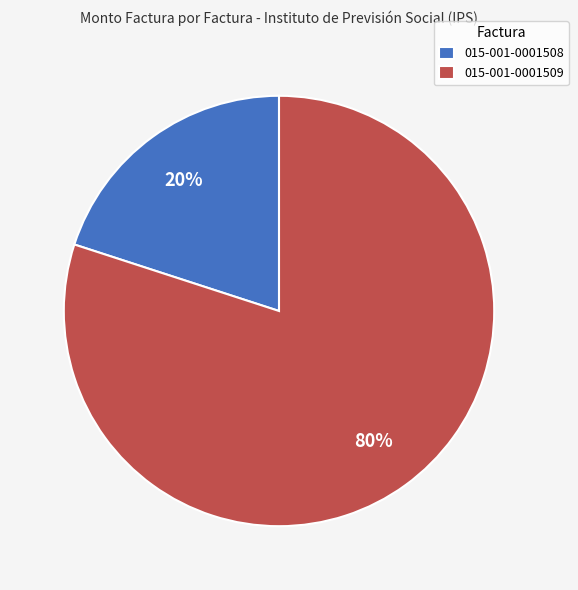

What is the smallest slice in the pie chart?

015-001-0001508